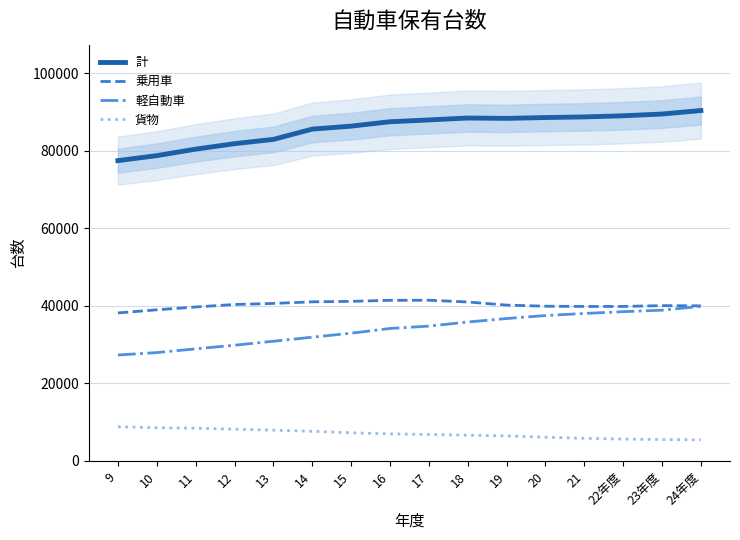

At which category is the sum across all series the highest?

24年度